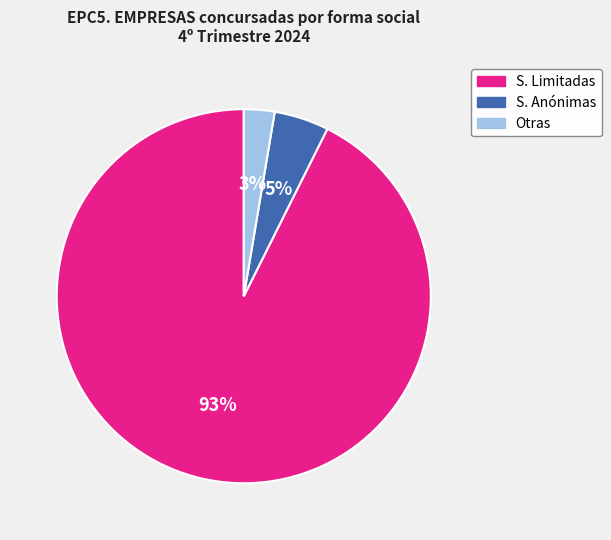

To the nearest percent, what is the combined percentage of S. Limitadas and S. Anónimas?

97%